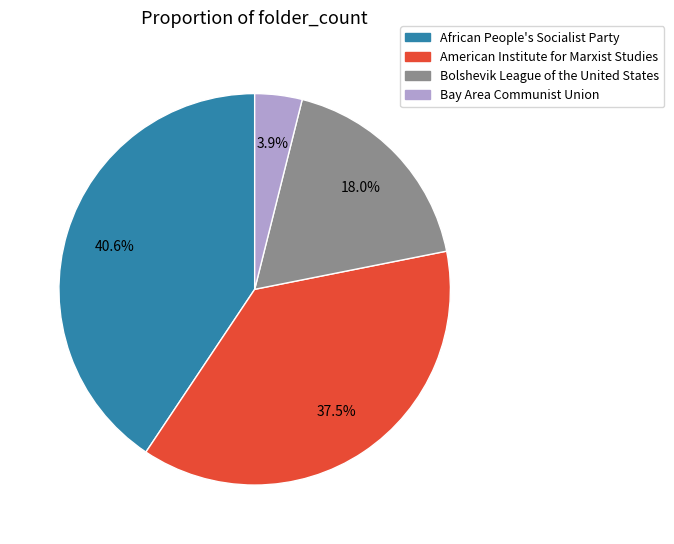

What is the ratio of the value at American Institute for Marxist Studies to the value at Bolshevik League of the United States?

2.1